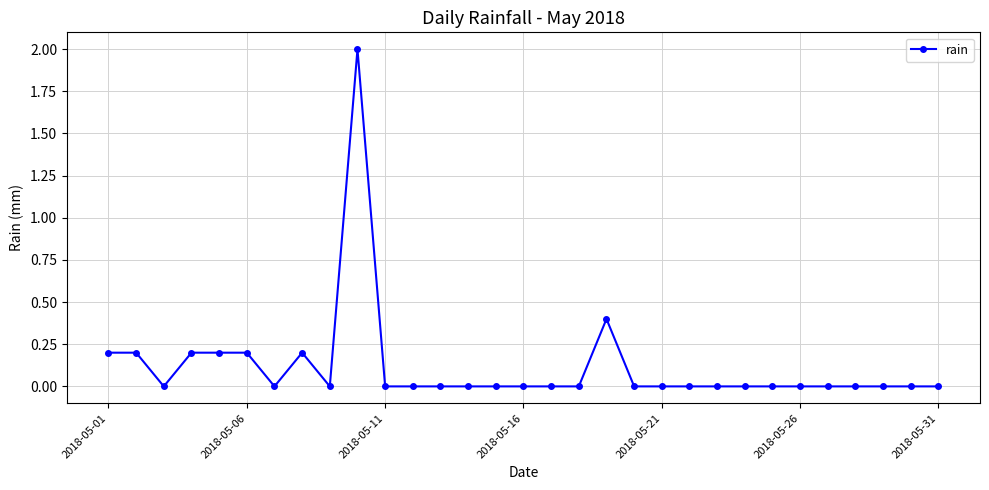

What is the difference between the maximum and minimum values?

2.0